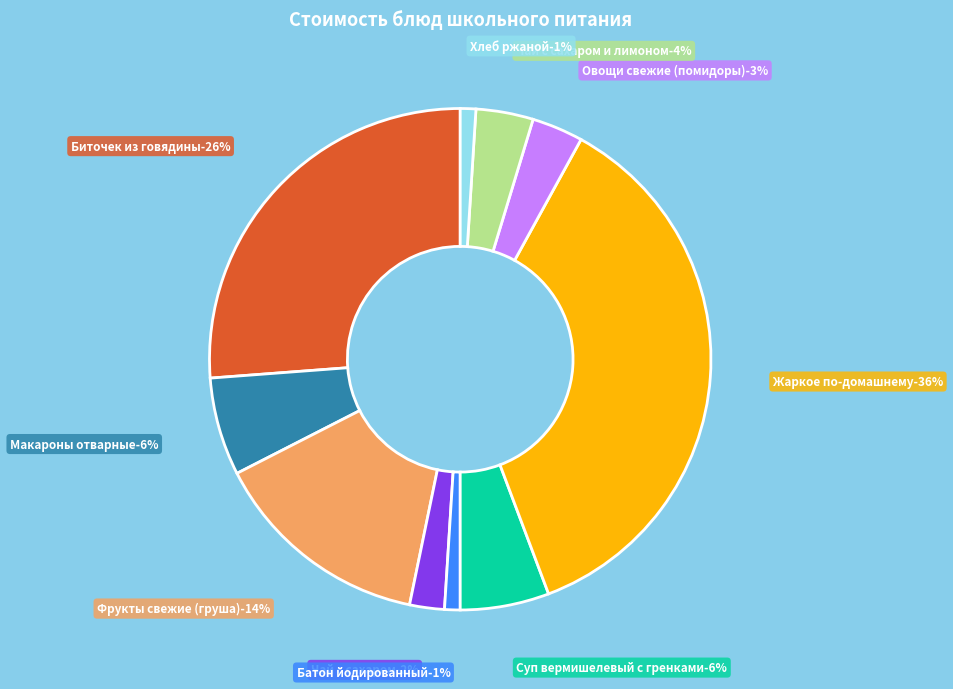

Count the number of slices in the pie.

10